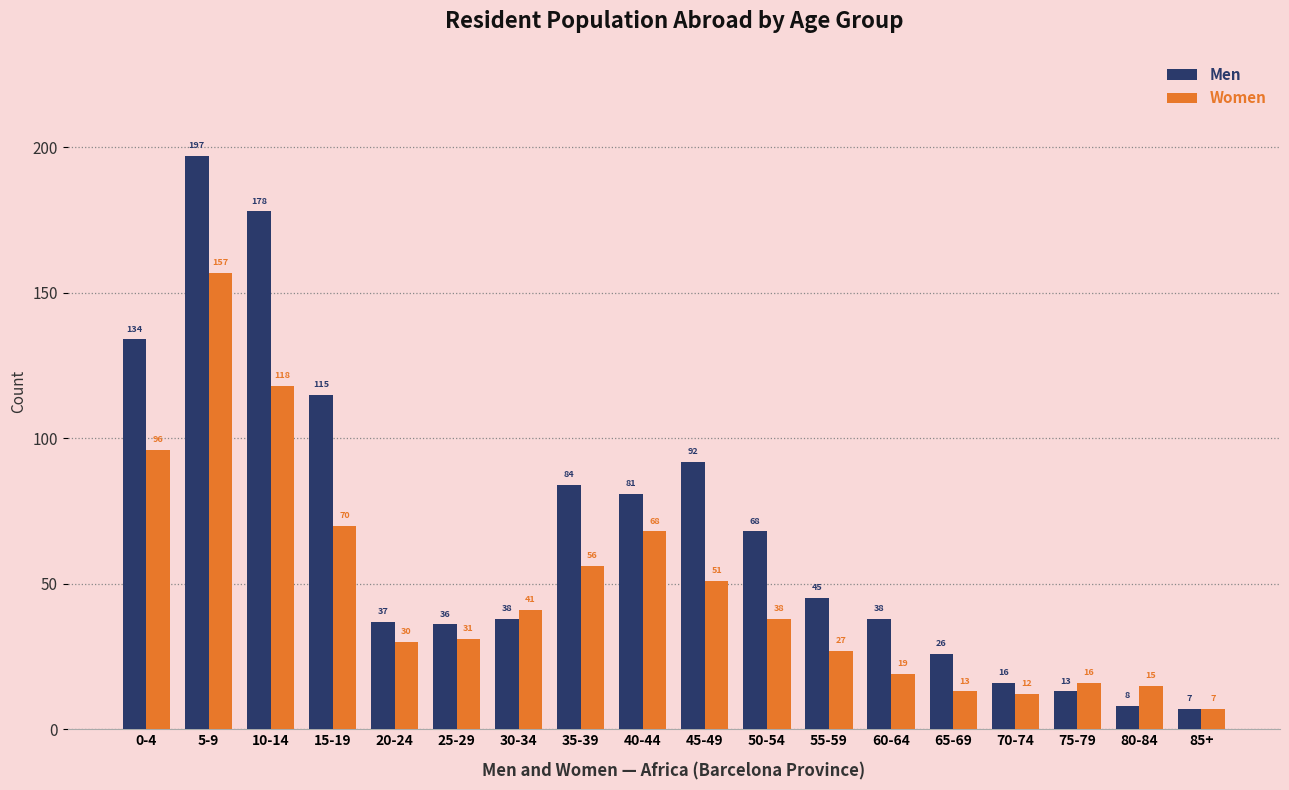

What is the average value of the Men series?

67